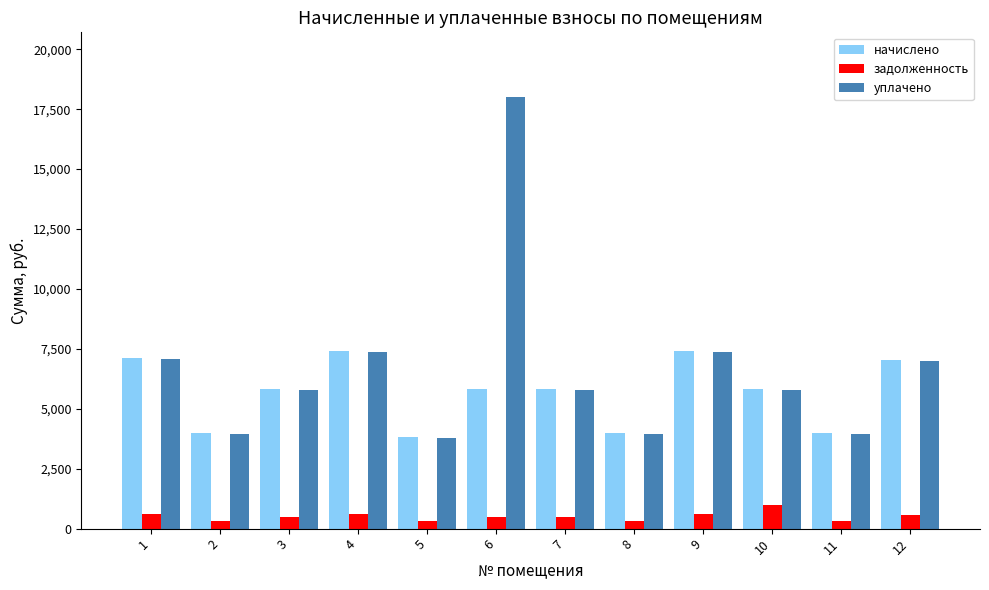

The value of уплачено at 9 is 12061.8. True or false?

False